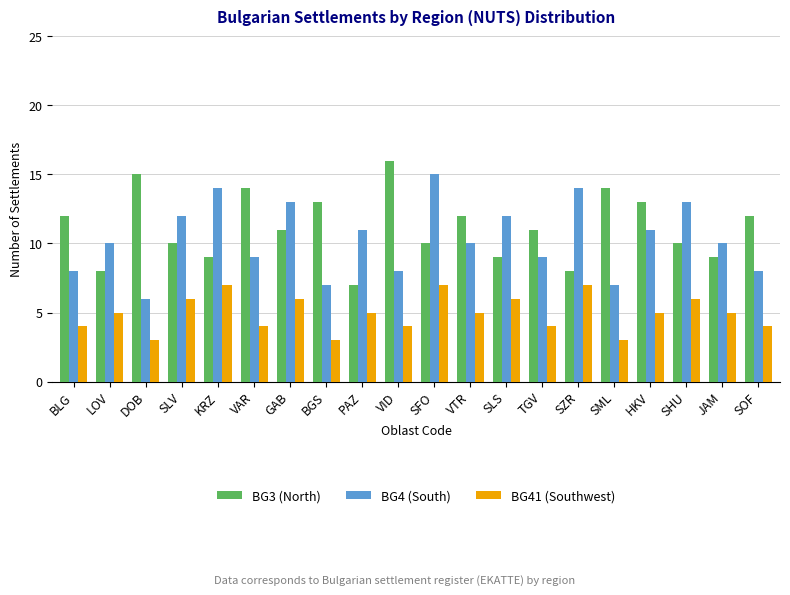

At BLG, list the series in order from smallest to largest.

BG41 (Southwest), BG4 (South), BG3 (North)